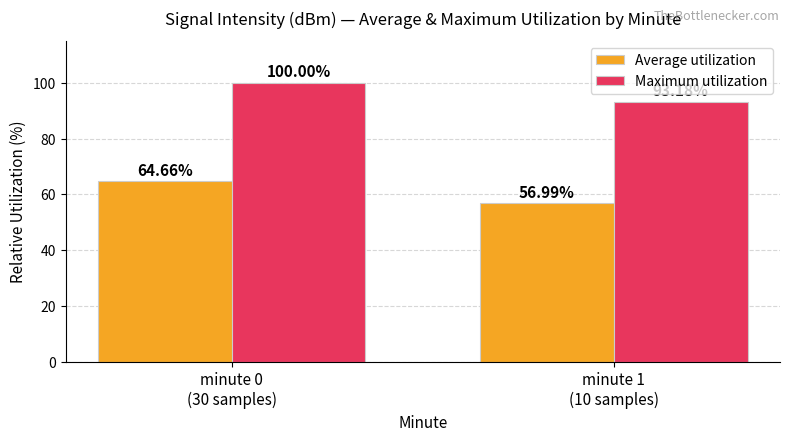

What is the value of the Maximum utilization bar at the 2nd from the left?

93.2